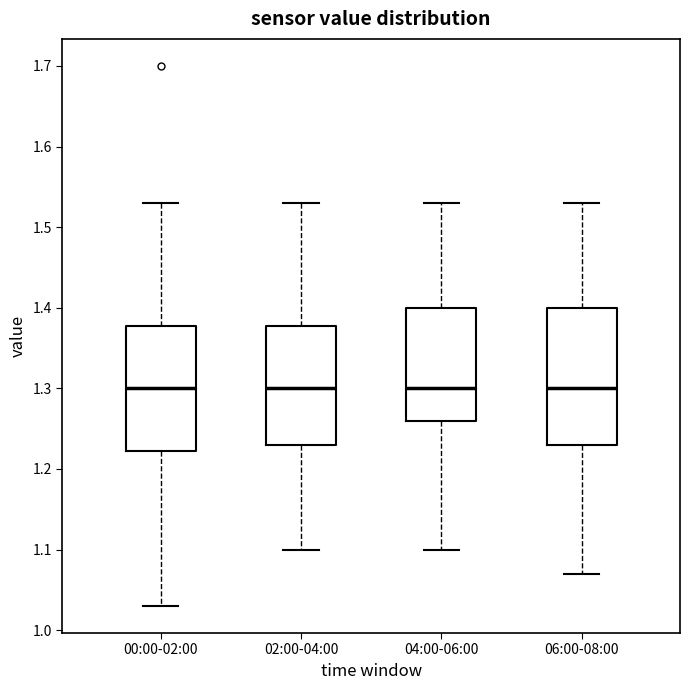

Reading left to right, read every box against the y-axis: the position of its median line, the range the box covers, and the ends of its whiskers. The values are not printed on the chart, so give them approximately, as read against the axis.

00:00-02:00: median 1.30, box 1.22 to 1.38, whiskers 1.03 to 1.53
02:00-04:00: median 1.30, box 1.23 to 1.38, whiskers 1.10 to 1.53
04:00-06:00: median 1.30, box 1.26 to 1.40, whiskers 1.10 to 1.53
06:00-08:00: median 1.30, box 1.23 to 1.40, whiskers 1.07 to 1.53